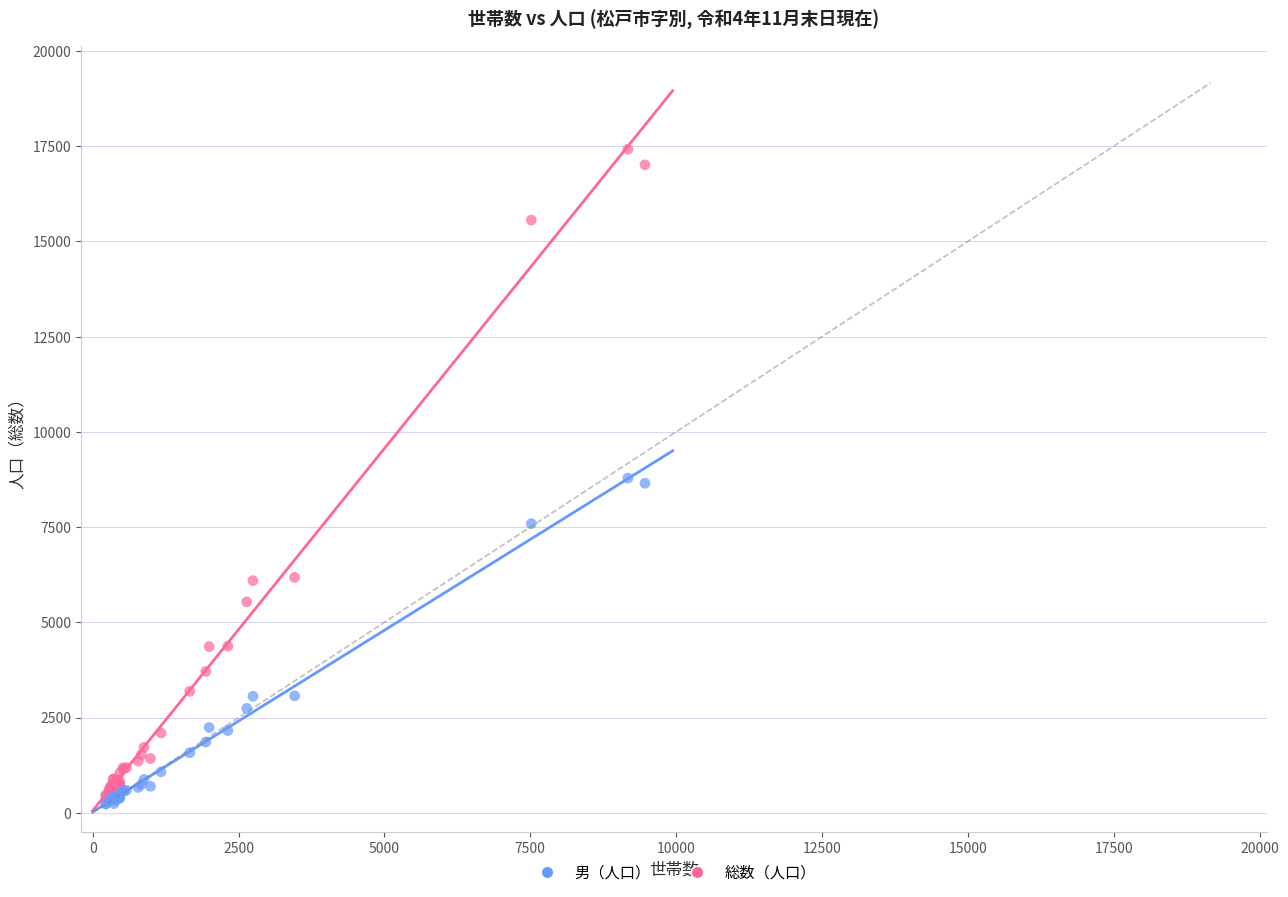

Which series has the largest Y range (max minus min)?

総数（人口）